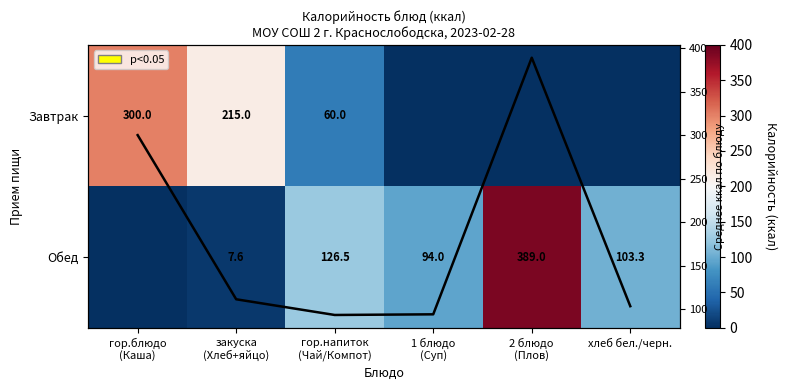

At which label does Завтрак reach its minimum?

1 блюдо (Суп)